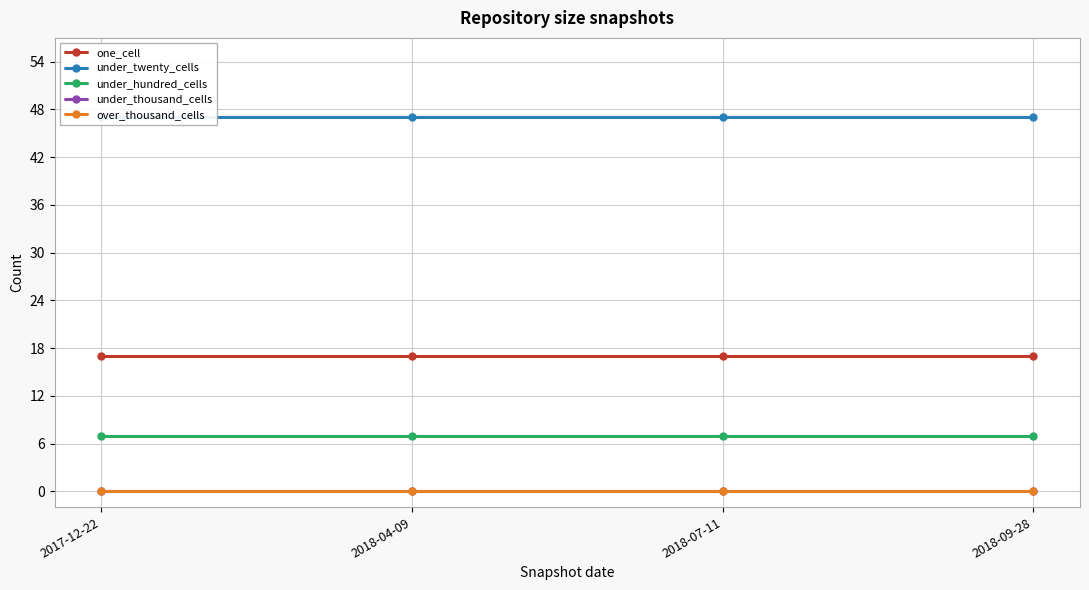

True or false: under_twenty_cells and one_cell cross at least once.

False